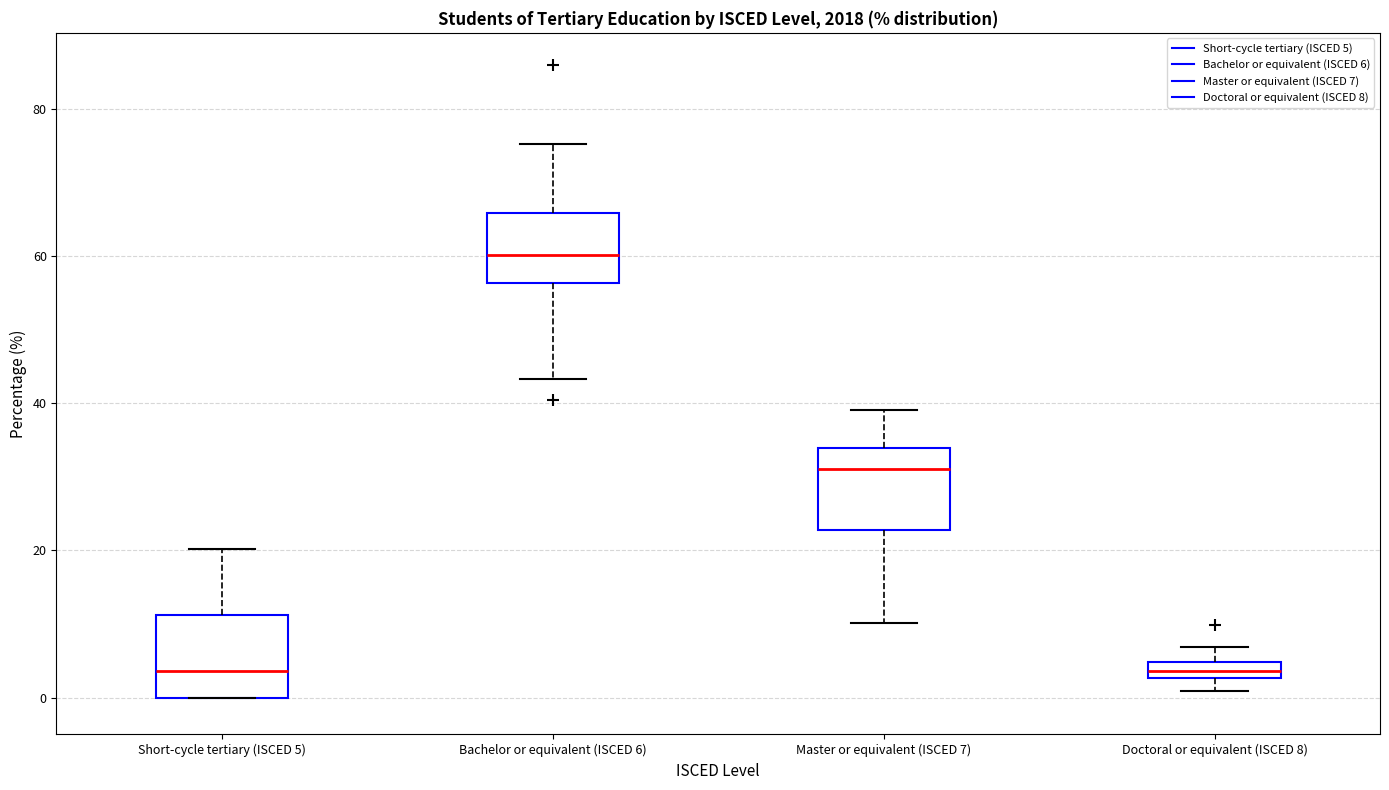

Which box's median line is the highest?

Bachelor or equivalent (ISCED 6)